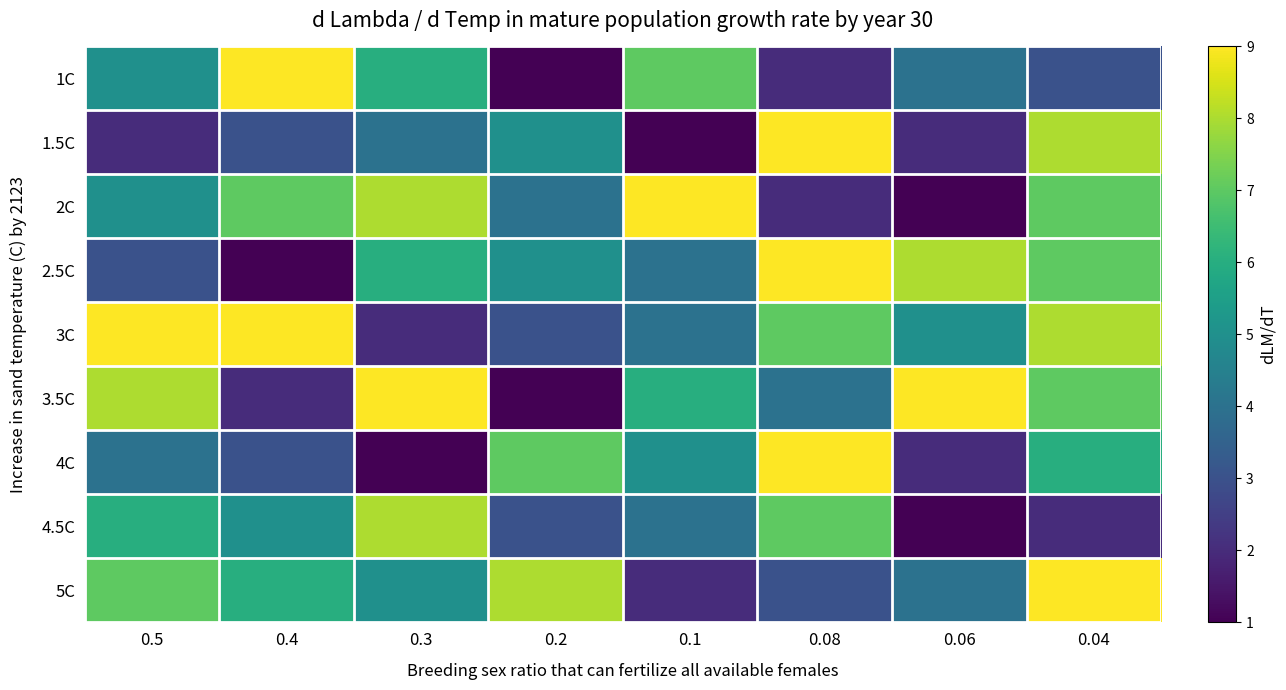

At which category is the sum across all series the highest?

0.04